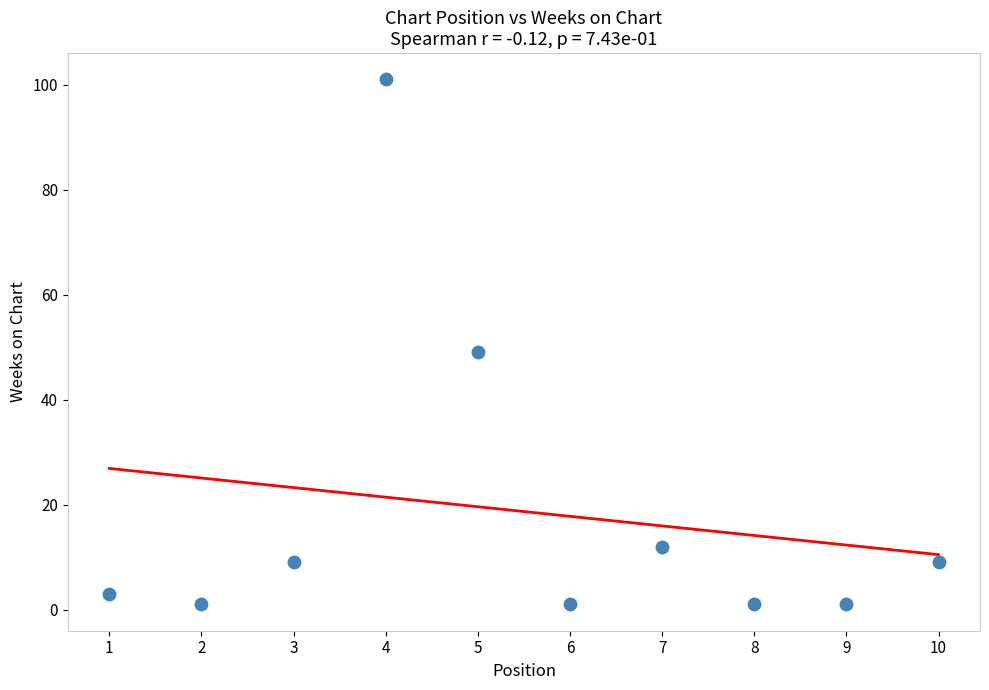

What Y value in the scatter plot is closest to 51?

49